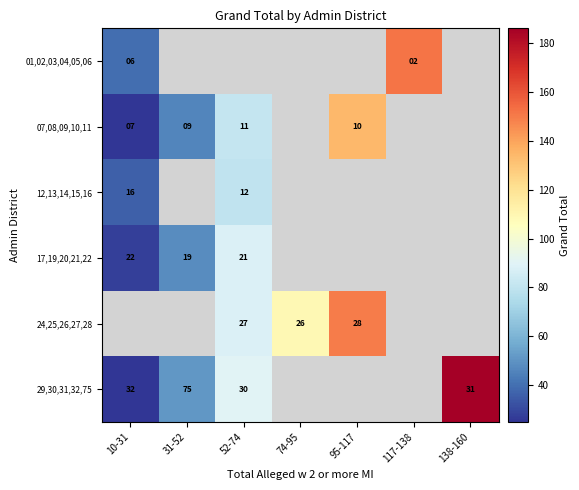

The 29,30,31,32,75 series shows 75 at 31-52. True or false?

True